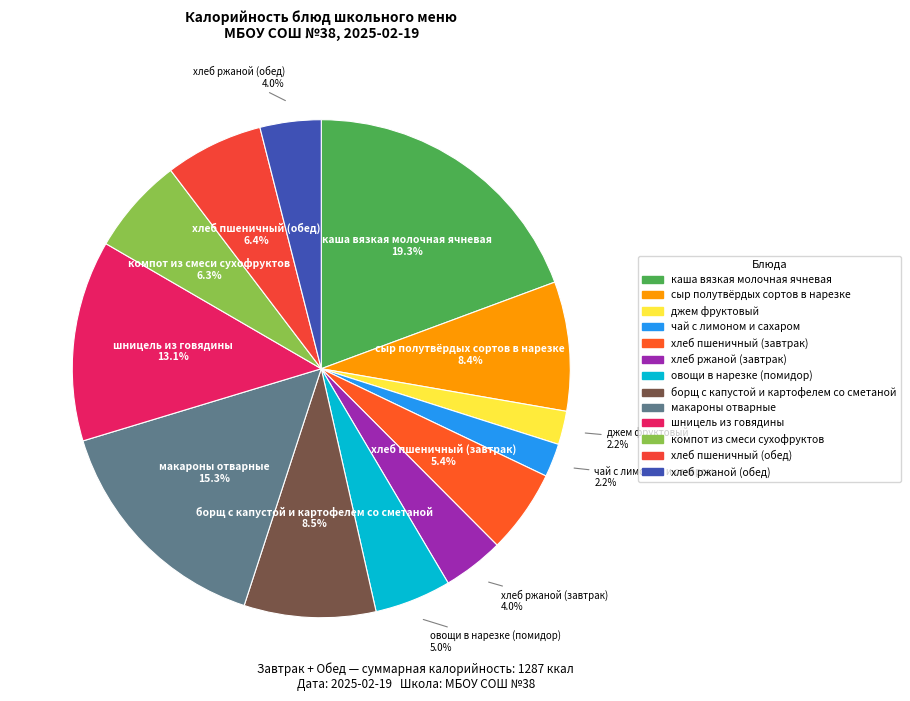

Count the number of slices in the pie.

13